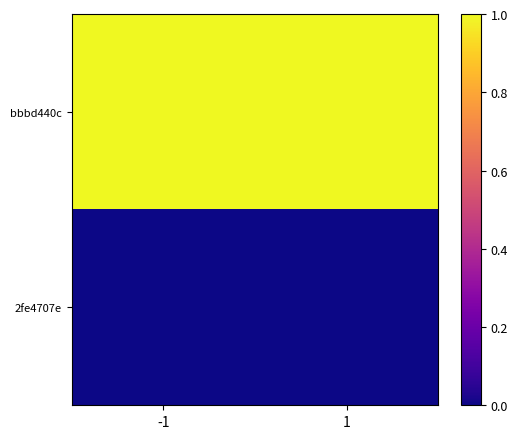

Which series changed the most between -1 and 1?

bbbd440c